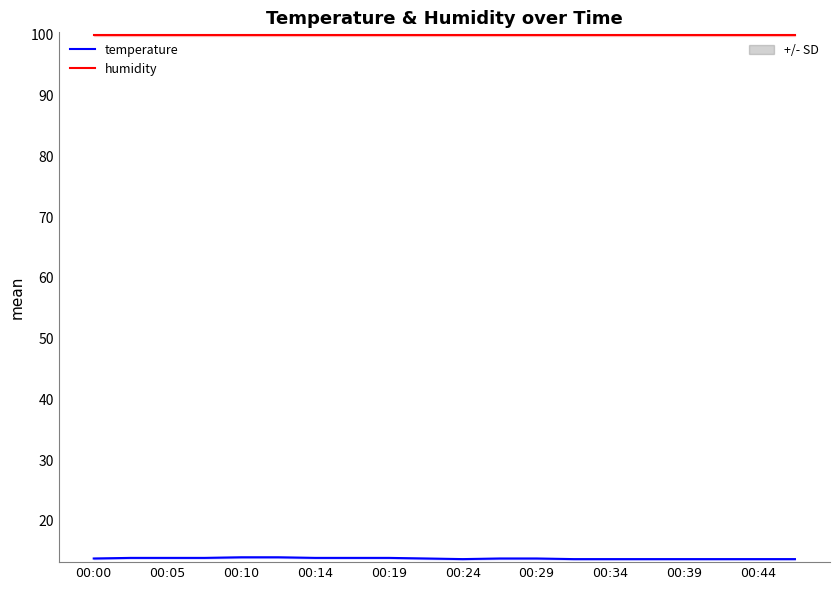

At how many categories does at least one series exceed 25?

20